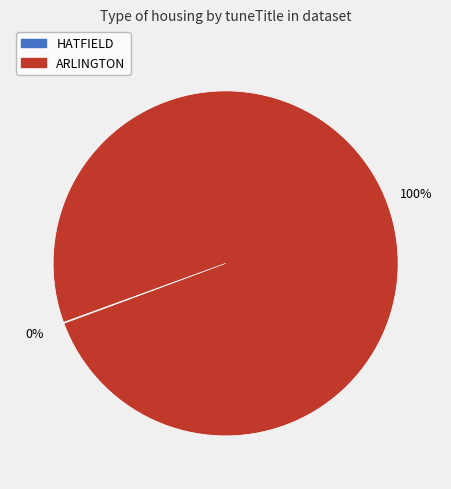

Which category has the biggest portion of the pie?

ARLINGTON